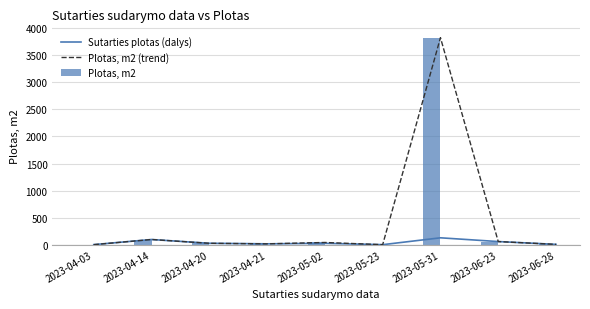

Reading right to left, list all the values displayed in this chart.

Sutarties plotas (dalys): 5.6	57.4	127.0	0.0	25.5	15.6	25.7	95.6	1.0
Plotas, m2 (trend): 5.6	57.4	3826.9	0.0	40.6	15.6	25.7	95.6	0.5
Plotas, m2: 5.6	57.4	3826.9	0.0	40.6	15.6	25.7	95.6	0.5